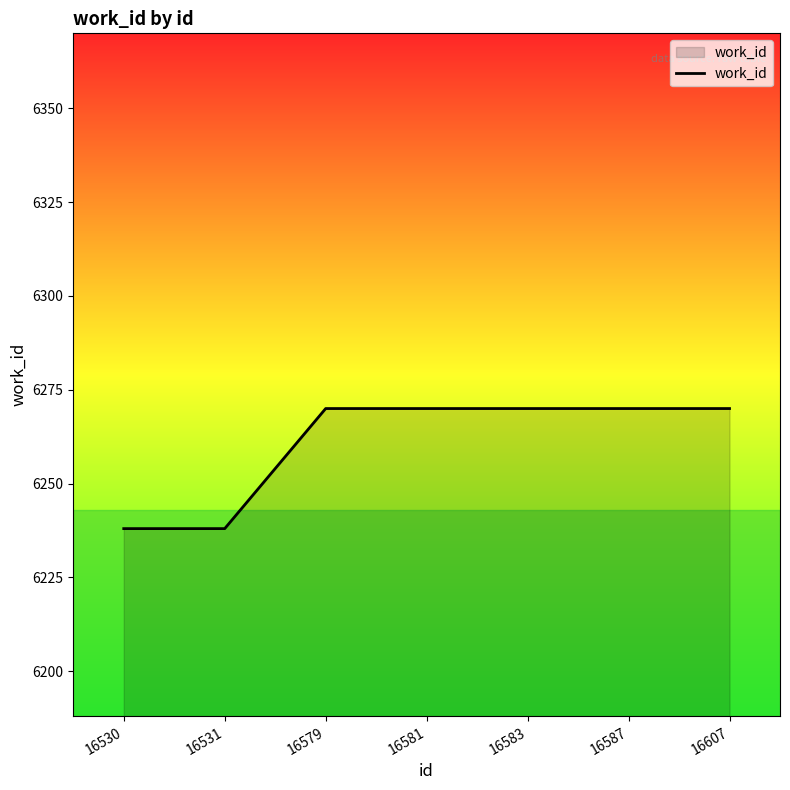

What is the difference between the maximum and minimum values?

32